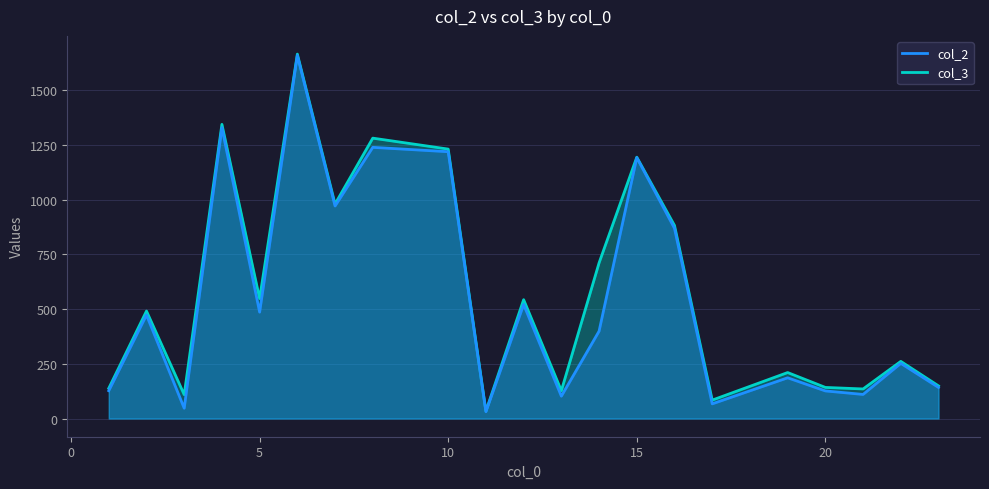

Count the number of data series in this chart.

2